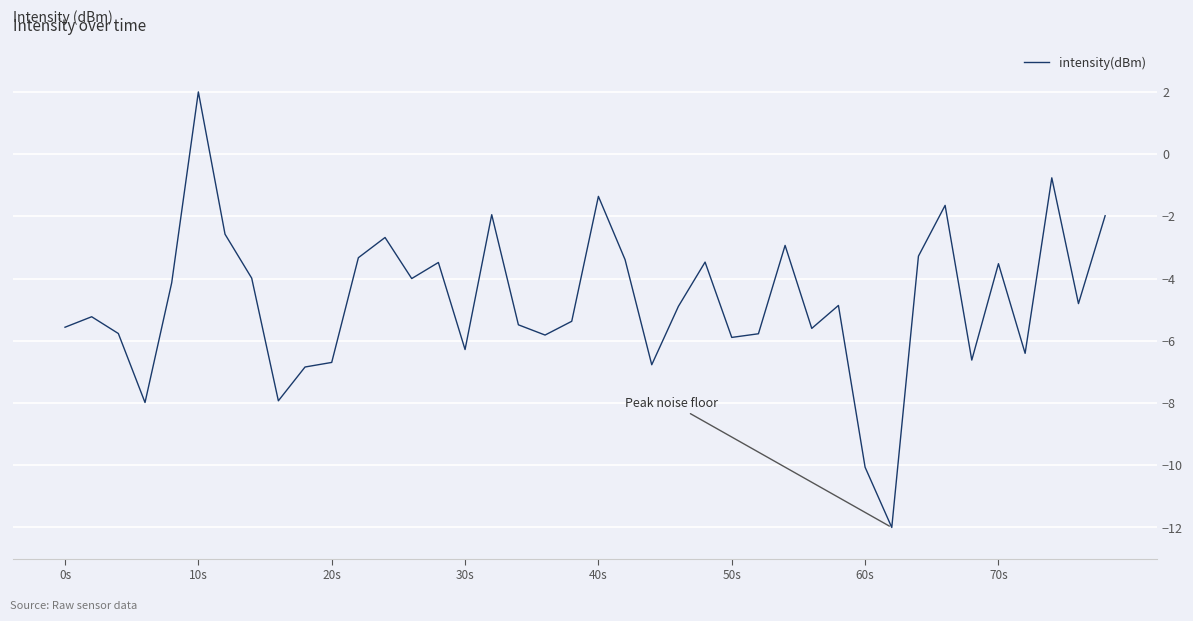

How many interior local valleys (lower than both neighbors) does the data have?

12